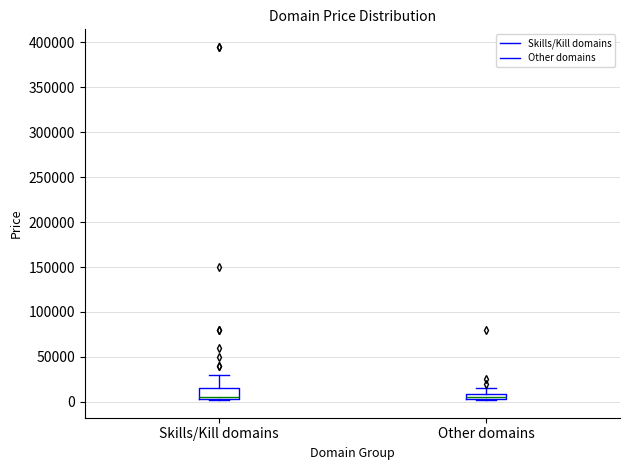

Where is the upper edge of the box for Other domains on the y-axis? The values are not printed on the chart, so give them approximately, as read against the axis.

10000